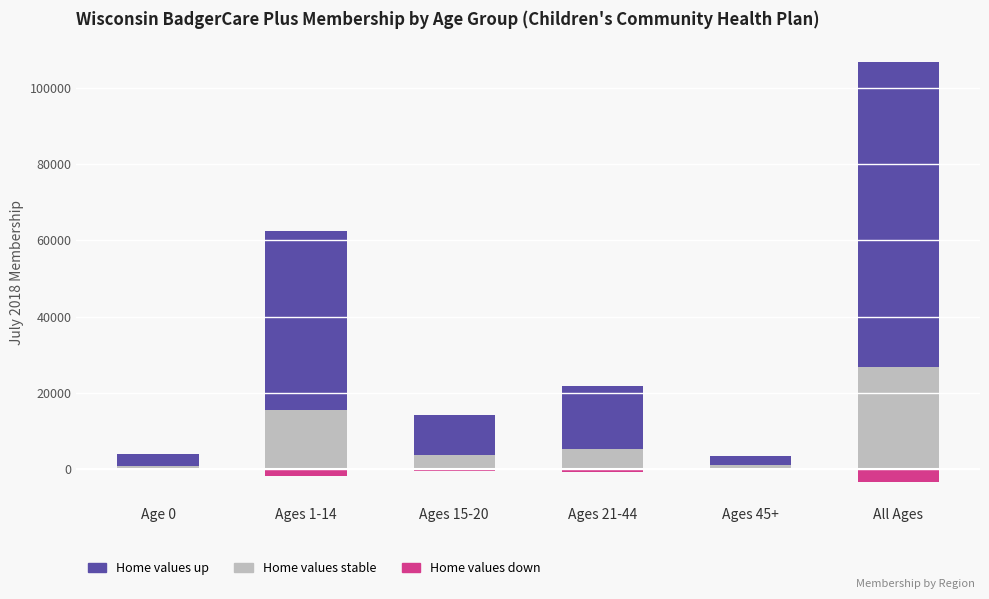

The Home values stable series shows 947 at Age 0. True or false?

True